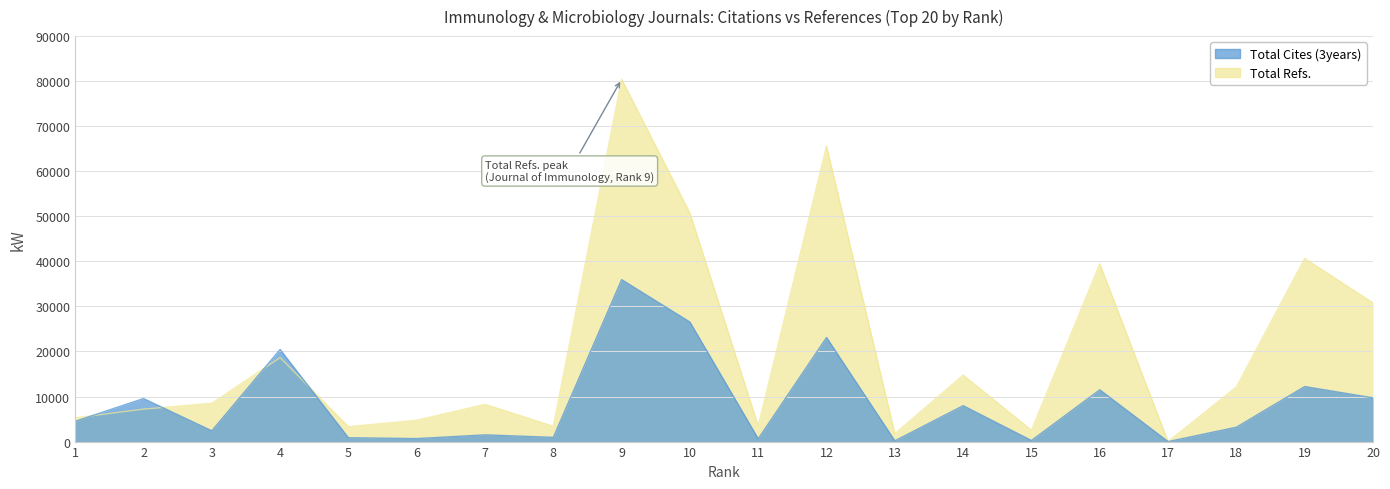

How many series are shown in this chart?

2